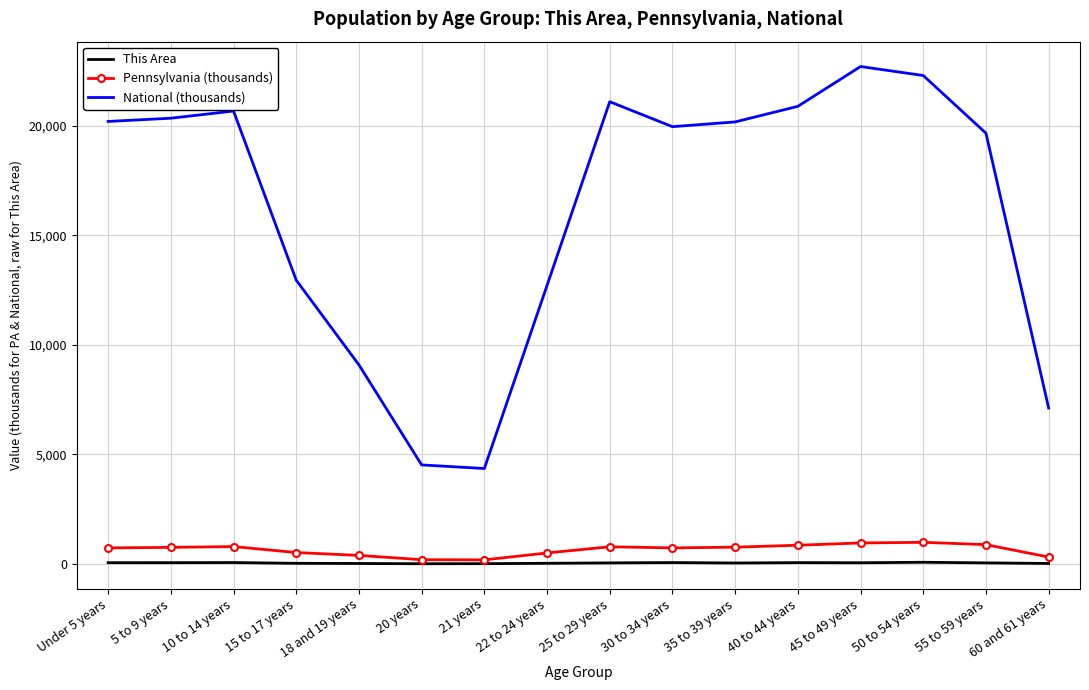

True or false: This Area and National (thousands) intersect in this chart.

False